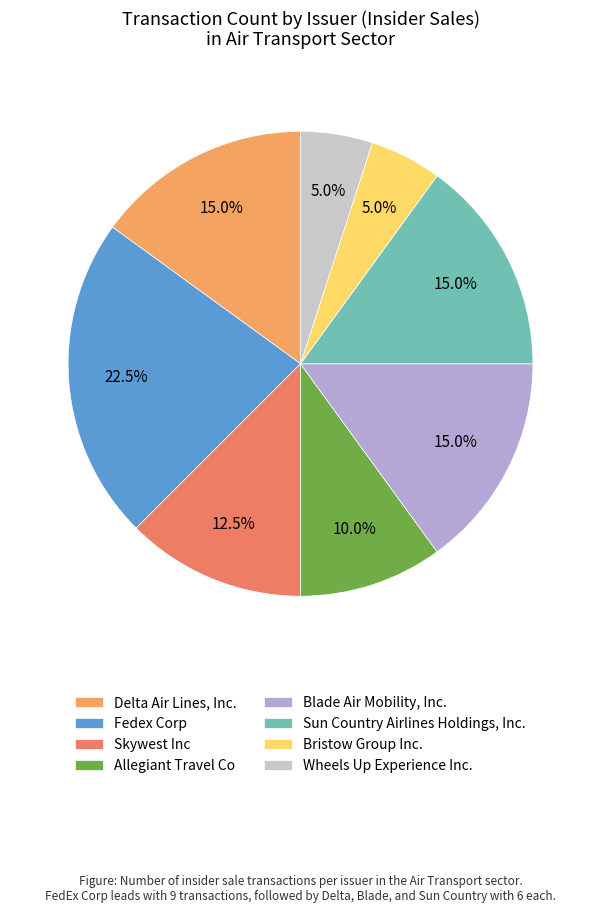

What percentage is NOT represented by Wheels Up Experience Inc.?

95.0%